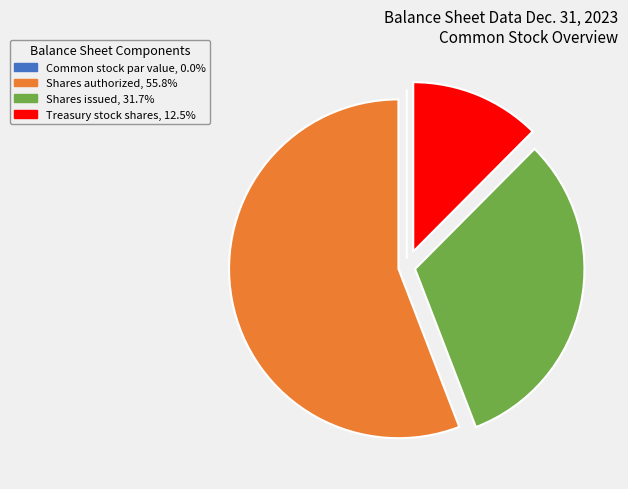

Which slice represents more than half of the pie?

Shares authorized